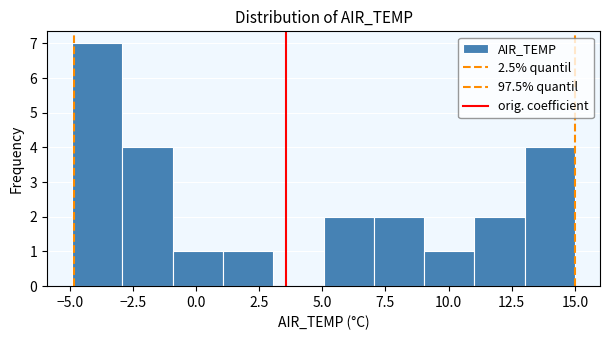

Read against the x-axis, roughly where is the centre of the tallest bar?

-4.0